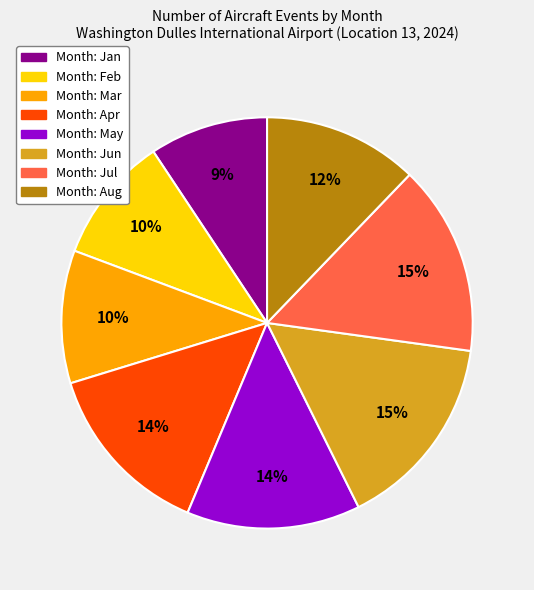

Count the number of slices in the pie.

8